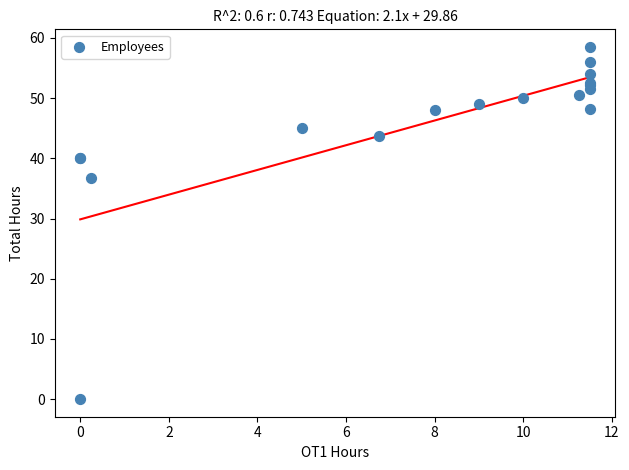

What Y value in the scatter plot is closest to 29?

36.8